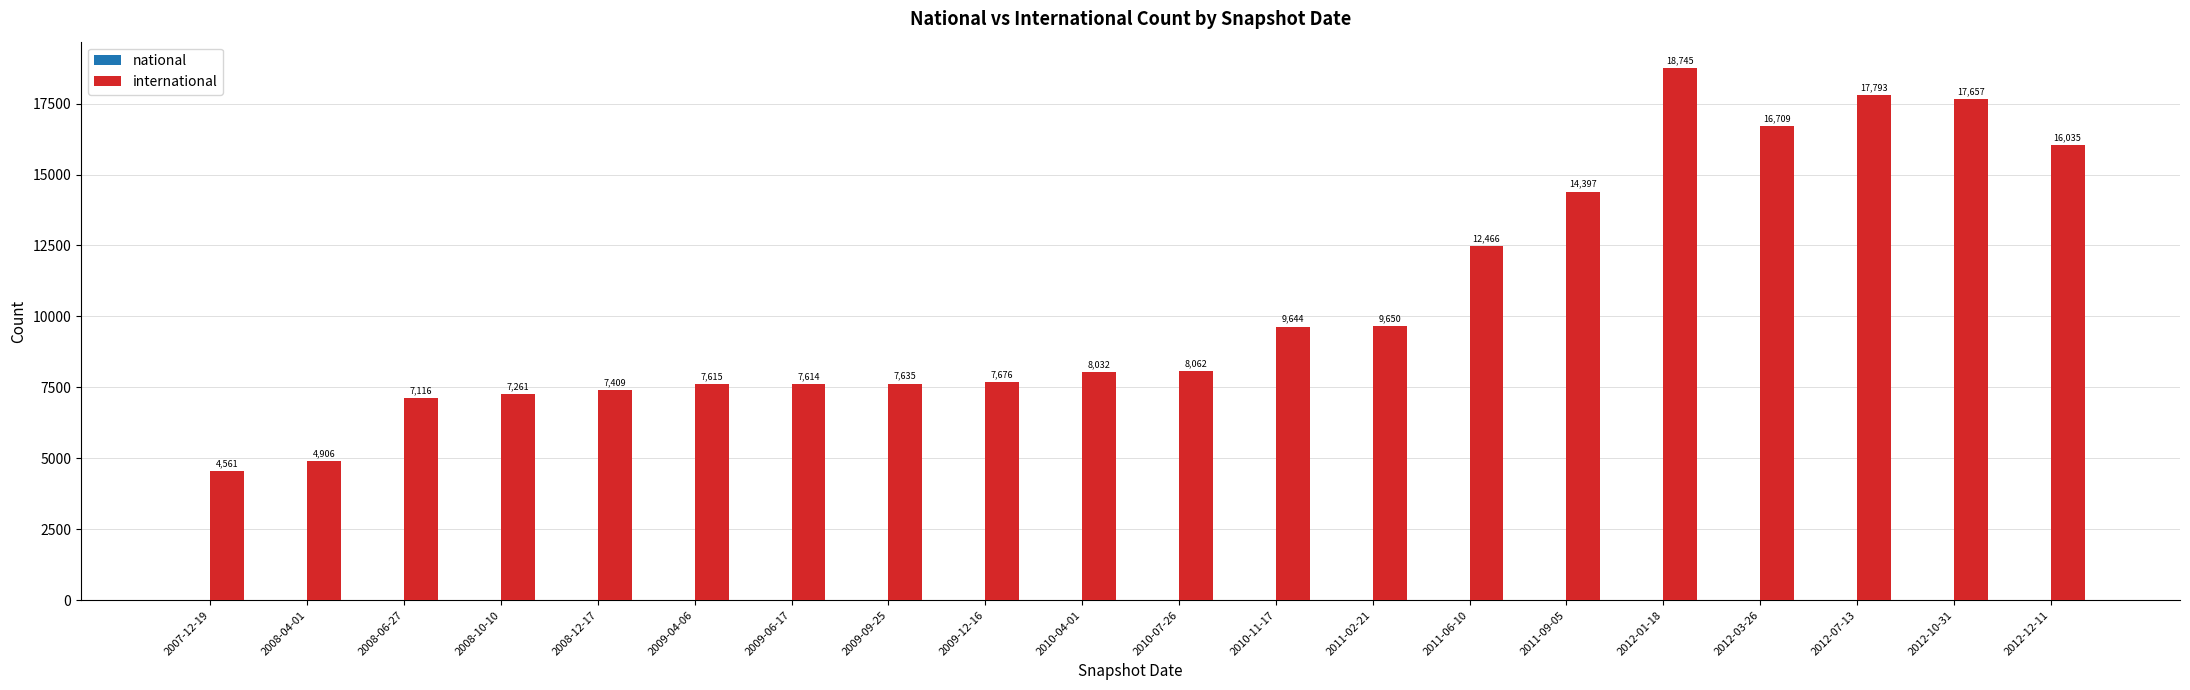

Between 2008-10-10 and 2009-06-17, which is larger?

2009-06-17